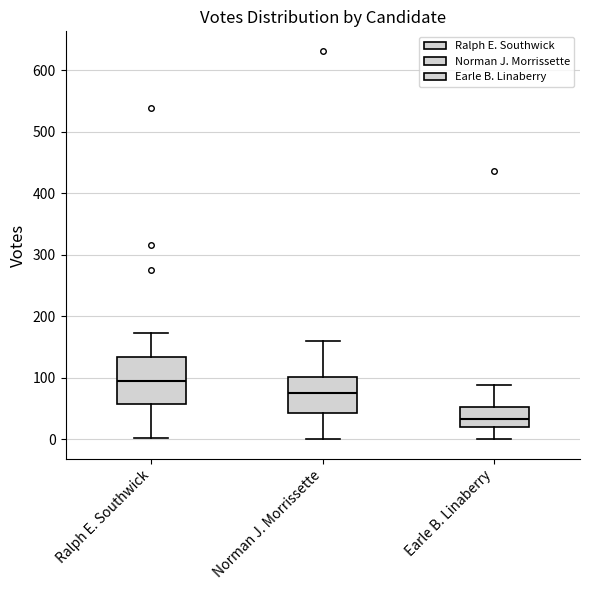

Reading left to right, read every box against the y-axis: the position of its median line, the range the box covers, and the ends of its whiskers. The values are not printed on the chart, so give them approximately, as read against the axis.

Ralph E. Southwick: median 90, box 60 to 130, whiskers 0 to 170
Norman J. Morrissette: median 80, box 40 to 100, whiskers 0 to 160
Earle B. Linaberry: median 30, box 20 to 50, whiskers 0 to 90